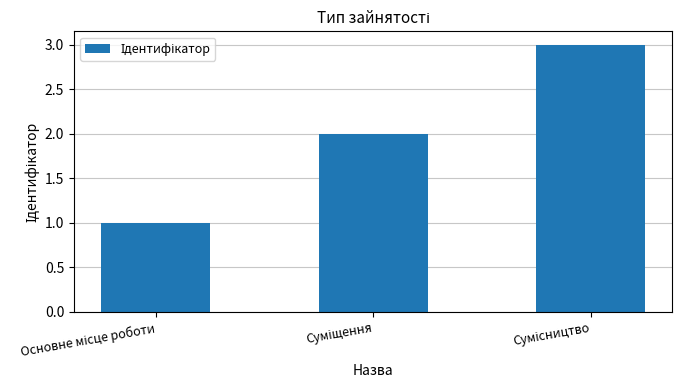

Reading left to right, transcribe all the data shown in this chart.

1	2	3